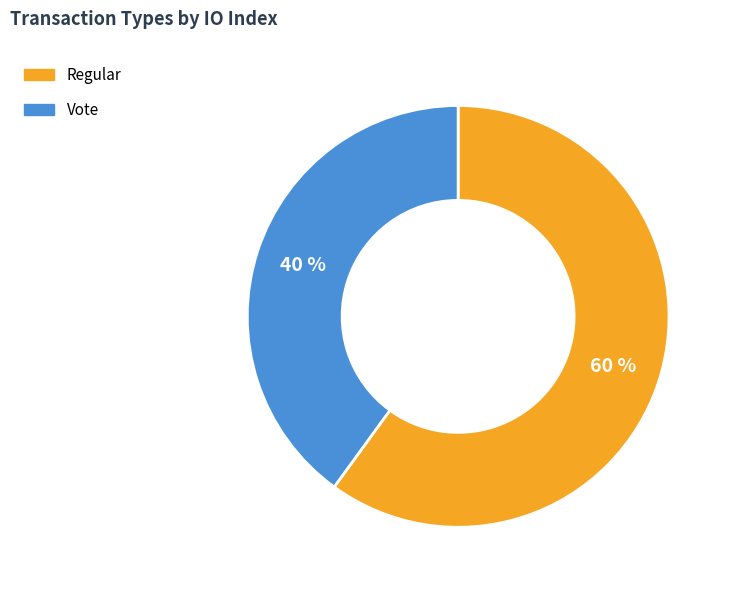

To the nearest percent, what portion does Regular represent?

60%